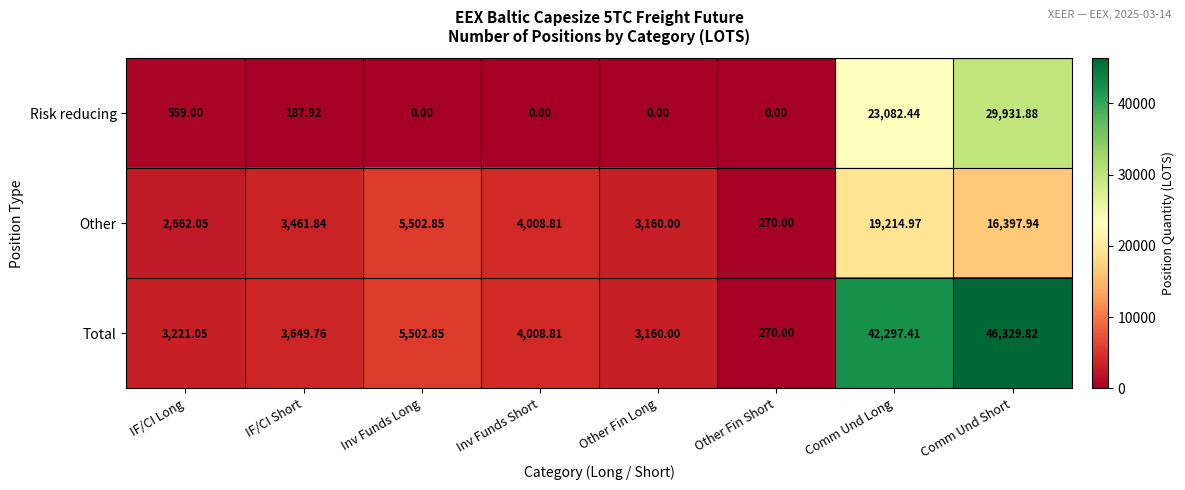

Which series has the largest total across all categories?

Total